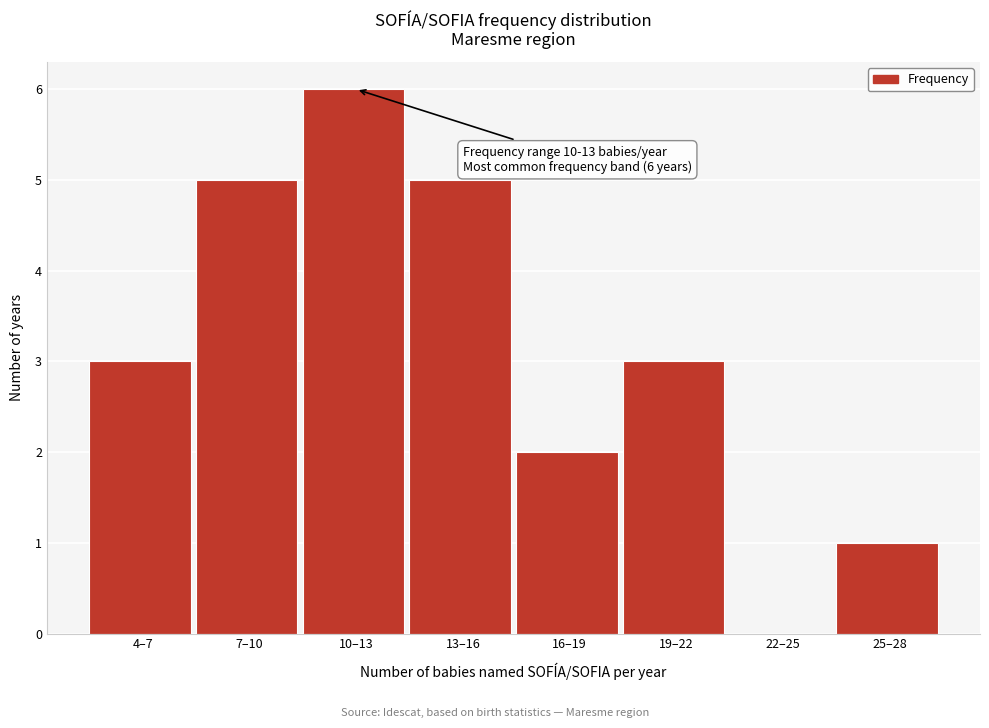

Reading right to left, list all the values displayed in this chart.

25–28=1	22–25=0	19–22=3	16–19=2	13–16=5	10–13=6	7–10=5	4–7=3